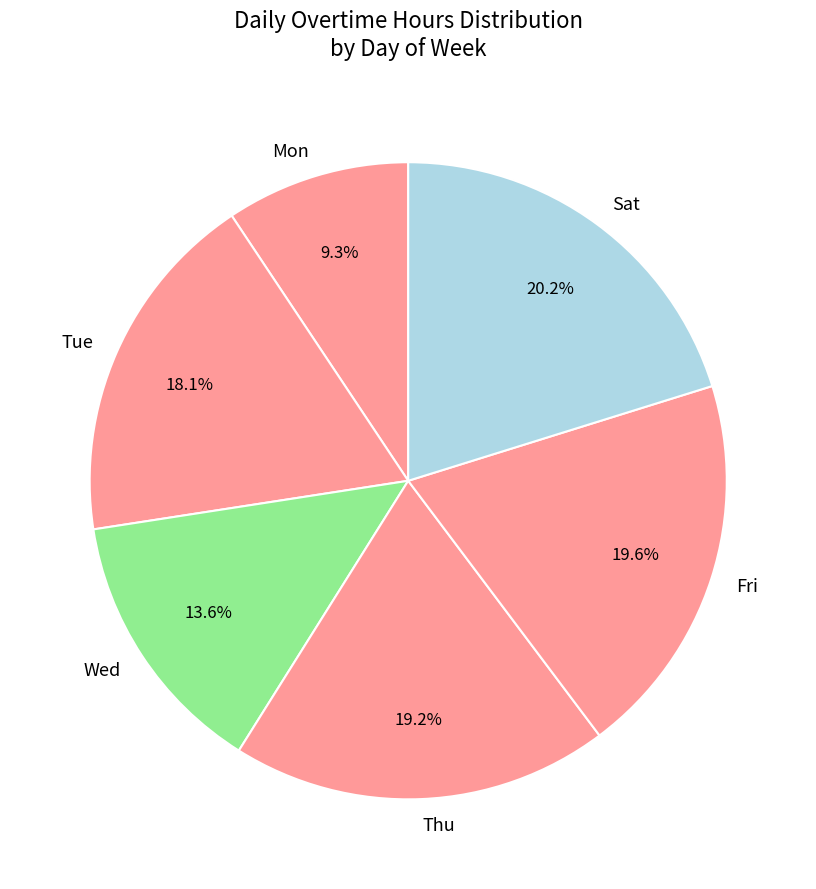

To the nearest percent, what is the average slice percentage?

17%